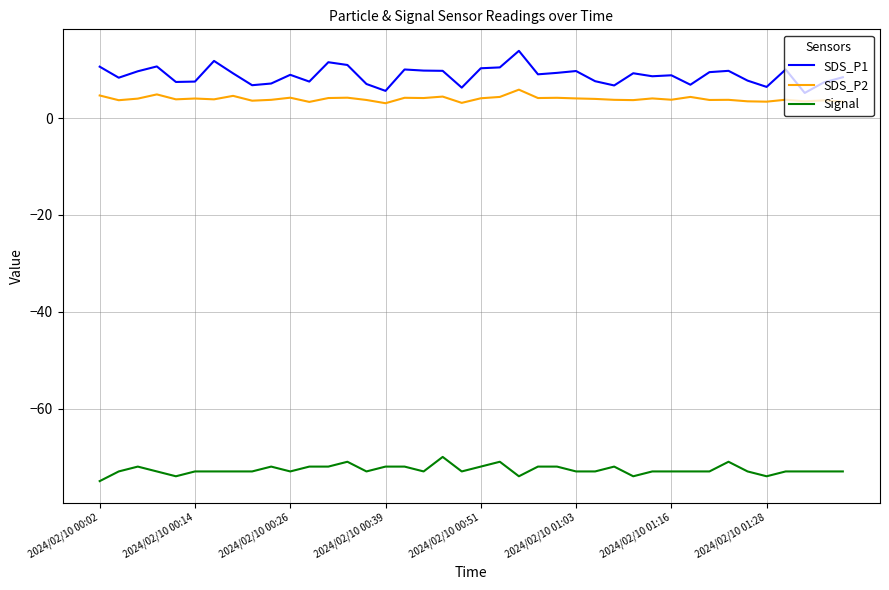

What is the maximum value for Signal?

-70.0